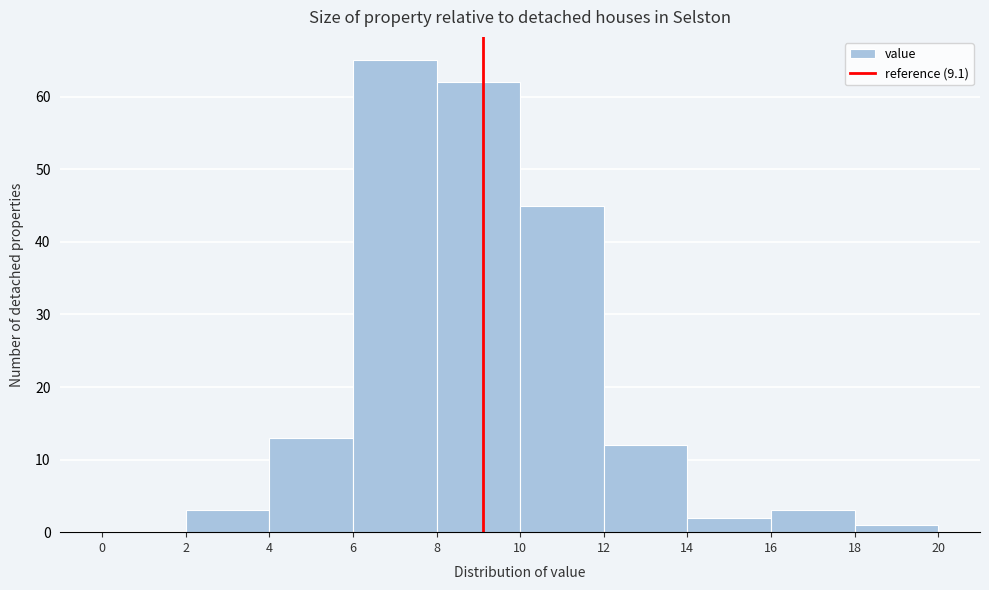

Reading left to right, transcribe this chart: for each bar, give the range it covers on the x-axis and its height. The values are not printed on the chart, so give them approximately, as read against the axis.

0 to 2: 0
2 to 4: 3
4 to 6: 13
6 to 8: 65
8 to 10: 62
10 to 12: 45
12 to 14: 12
14 to 16: 2
16 to 18: 3
18 to 20: 1